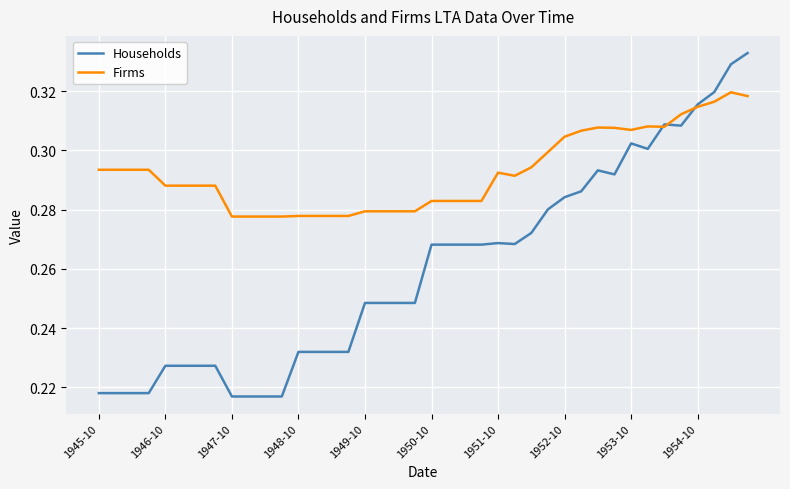

Which series has the largest total across all categories?

Firms